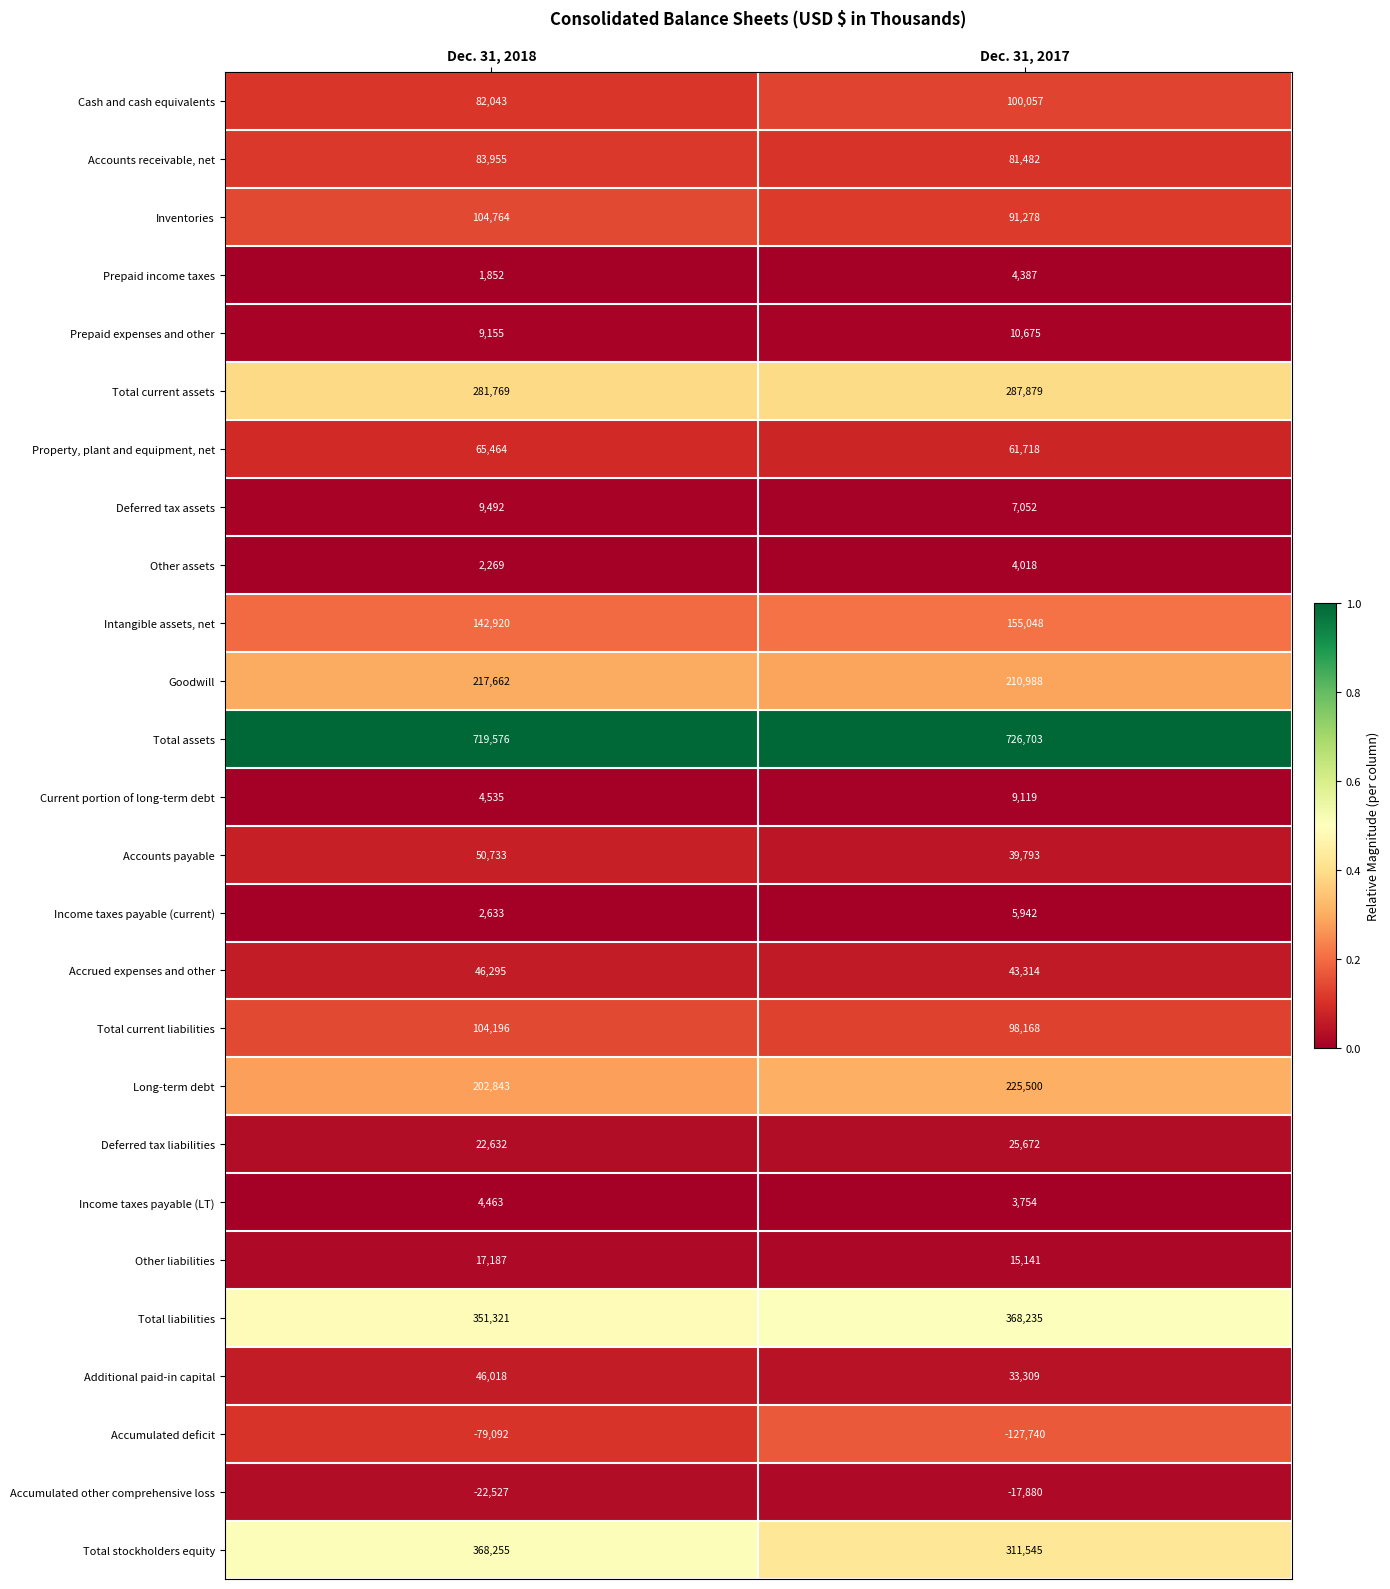

True or false: Deferred tax assets has a value of 13881 at Dec. 31, 2018.

False